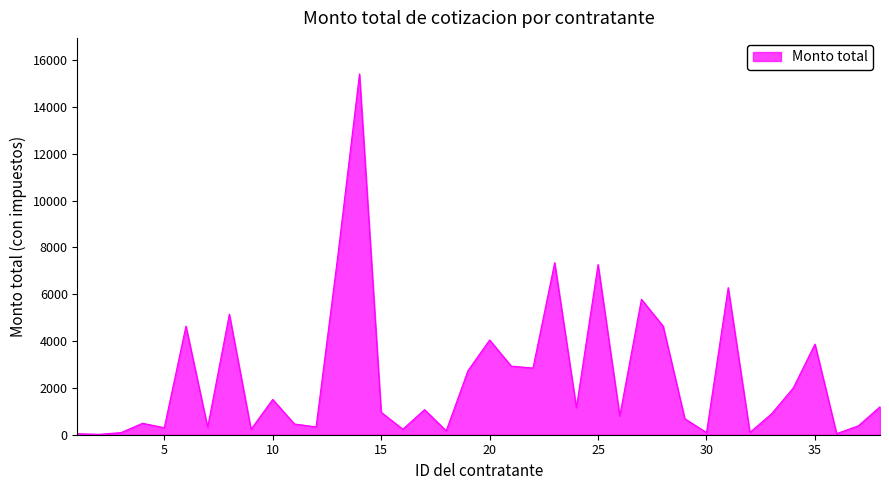

What is the greatest value displayed?

15411.3